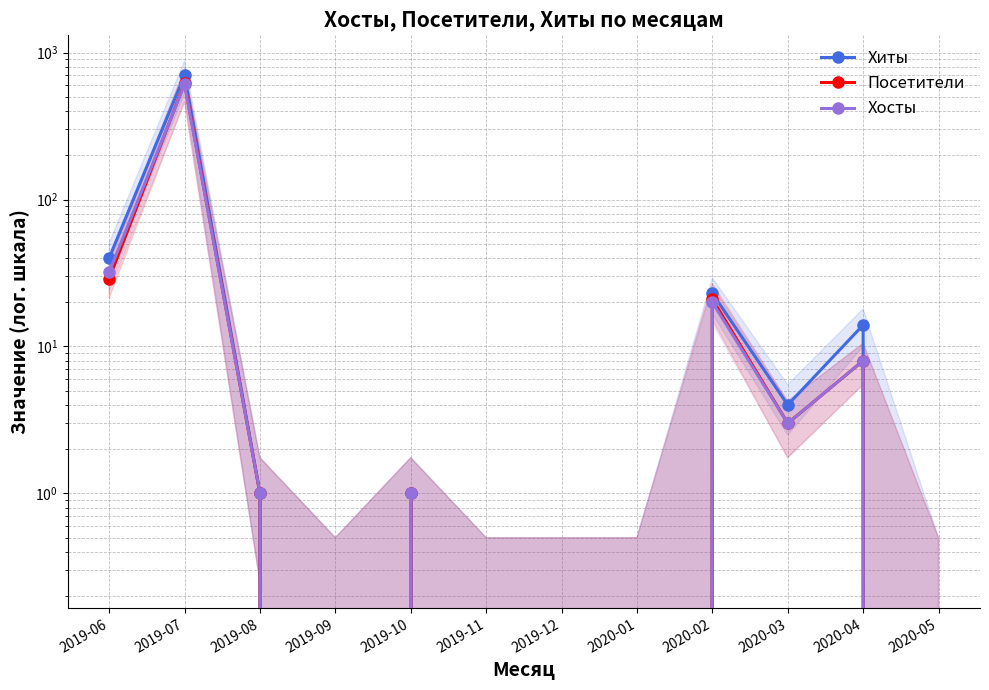

True or false: Посетители has a value of 29 at 2019-06.

True